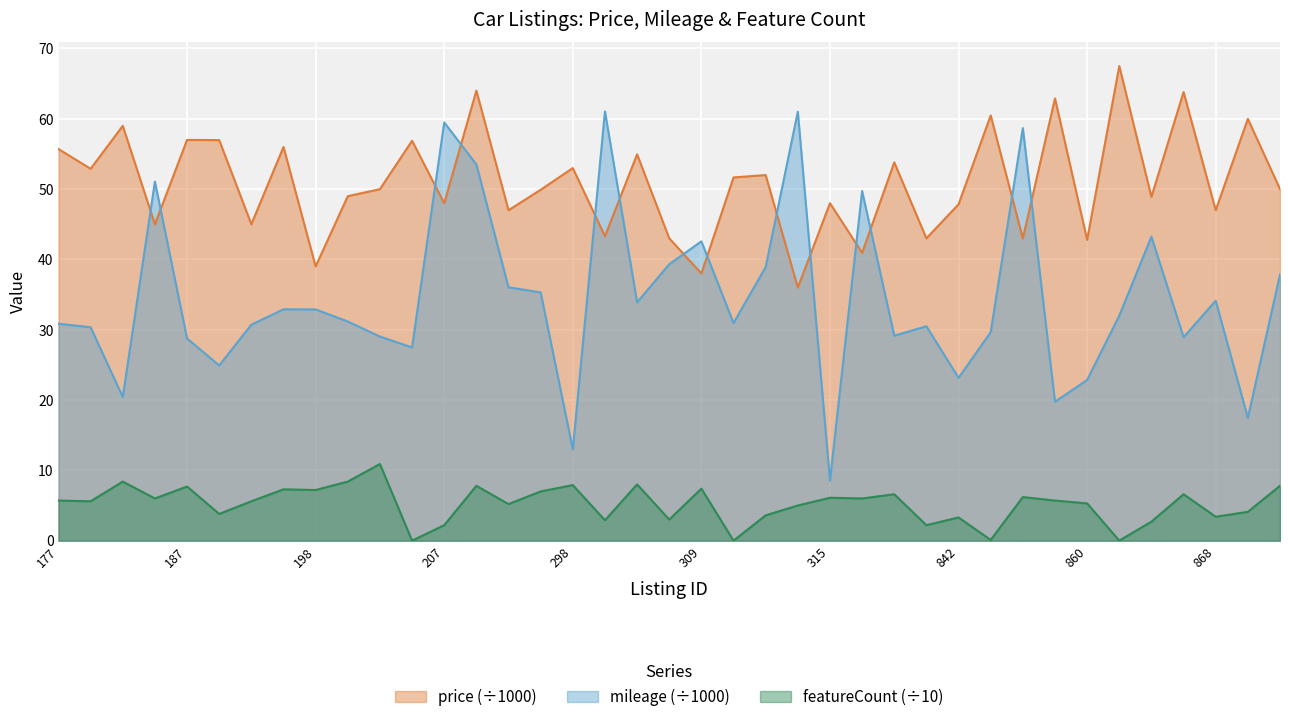

How many intersections are there between mileage and price?

14